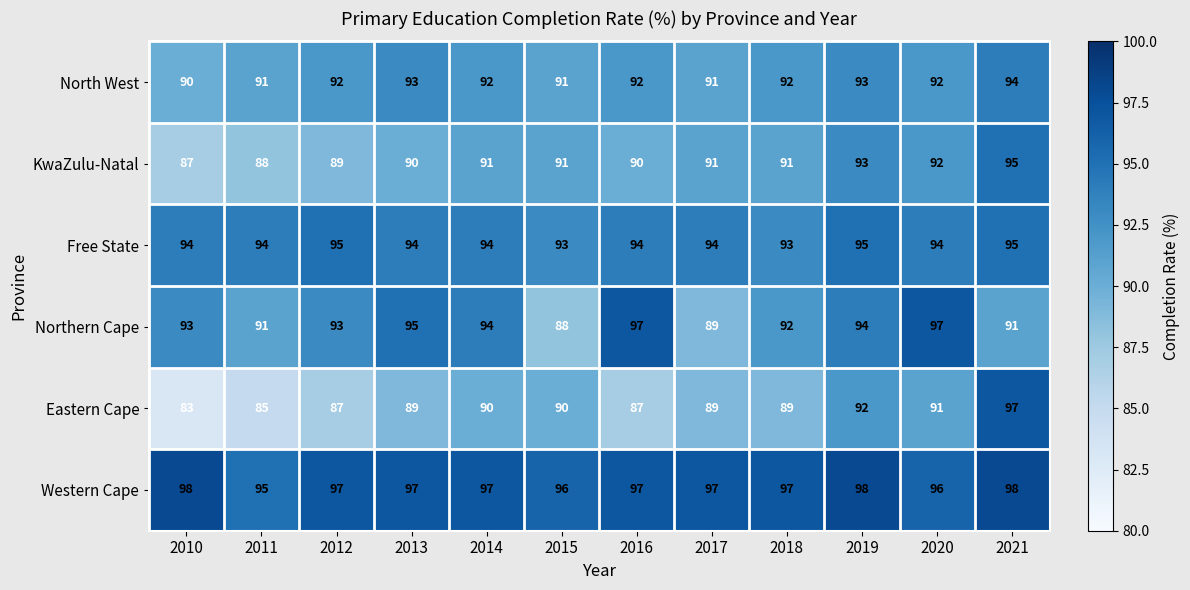

Count the number of data series in this chart.

6